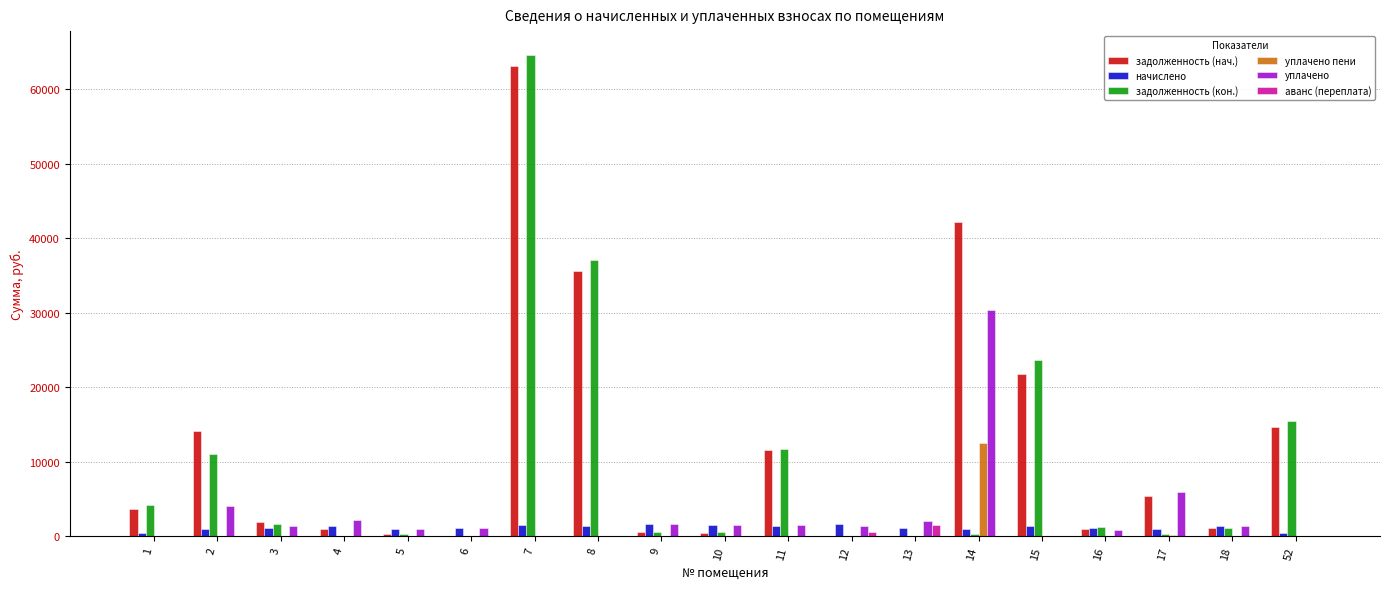

Which series has the largest range (max minus min)?

задолженность (кон.)